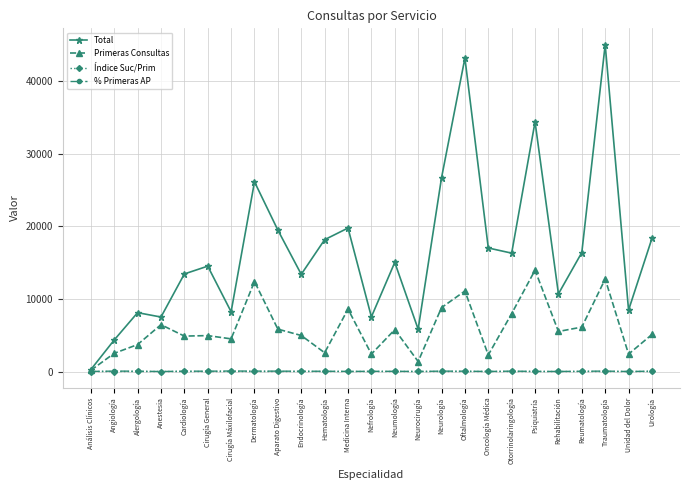

Which series ends up on top after the final intersection of % Primeras AP and Índice Suc/Prim?

% Primeras AP